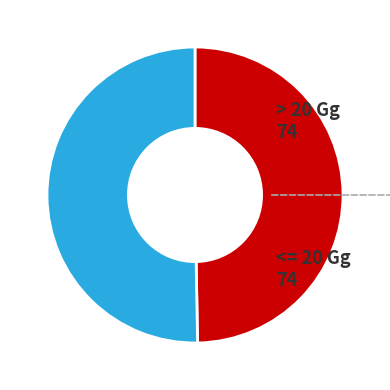

Does any single category account for the majority?

Yes